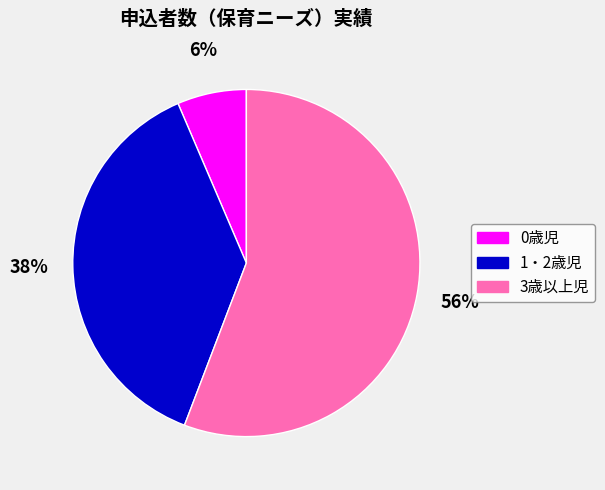

Combined, do 3歳以上児 and 1・2歳児 account for over 50%?

Yes